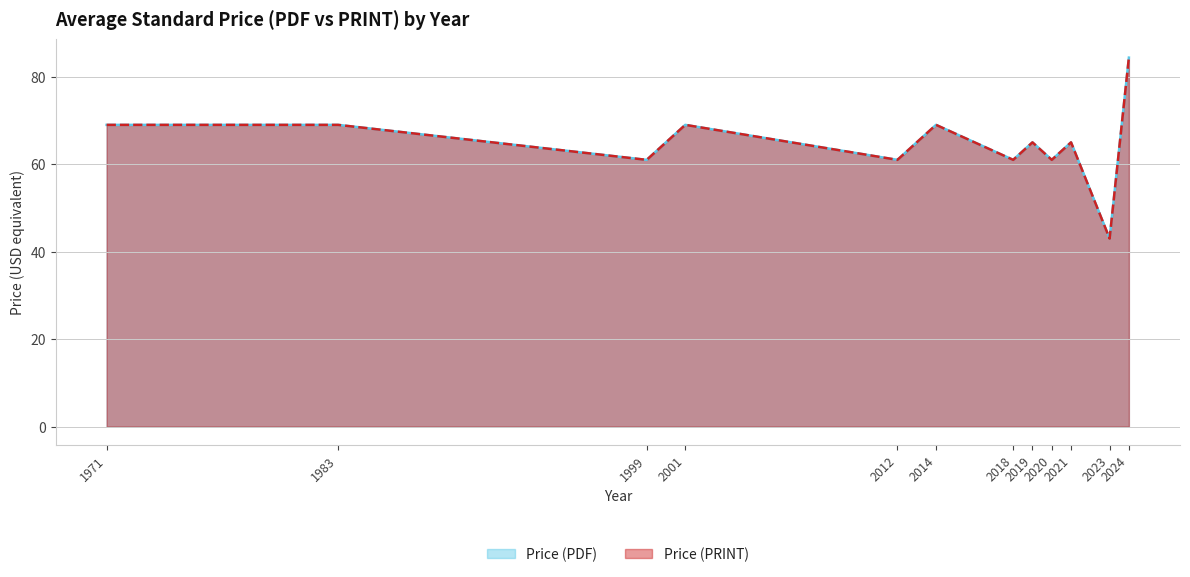

Reading right to left, extract all data points from this chart.

Price (PDF) line: 84.4	43.0	65.0	61.0	65.0	61.0	69.0	61.0	69.0	61.0	69.0	69.0
Price (PRINT) line: 84.4	43.0	65.0	61.0	65.0	61.0	69.0	61.0	69.0	61.0	69.0	69.0